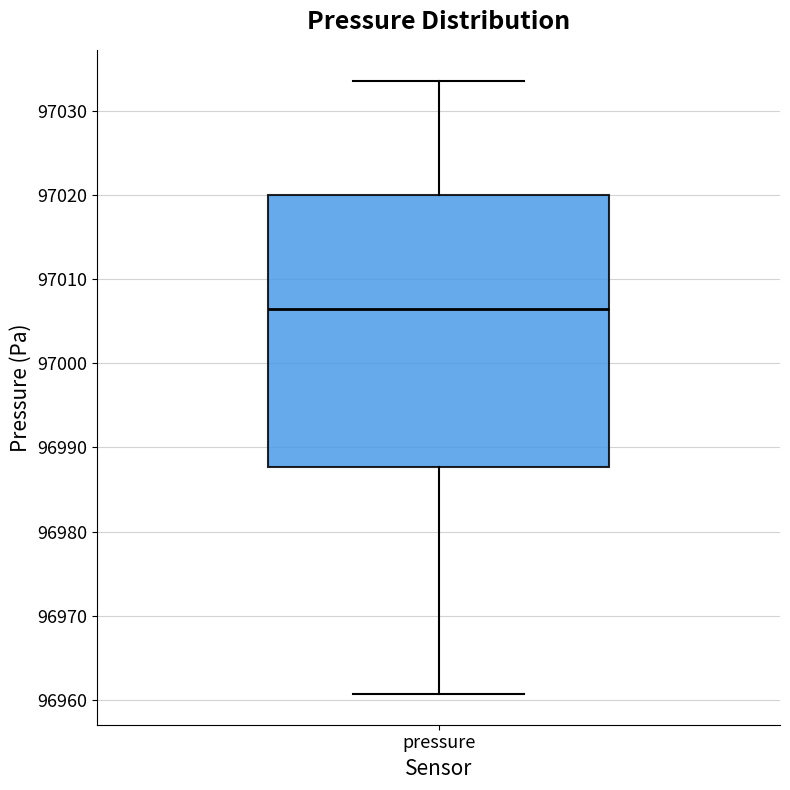

Where does the upper whisker of the box for pressure end on the y-axis? The values are not printed on the chart, so give them approximately, as read against the axis.

97034